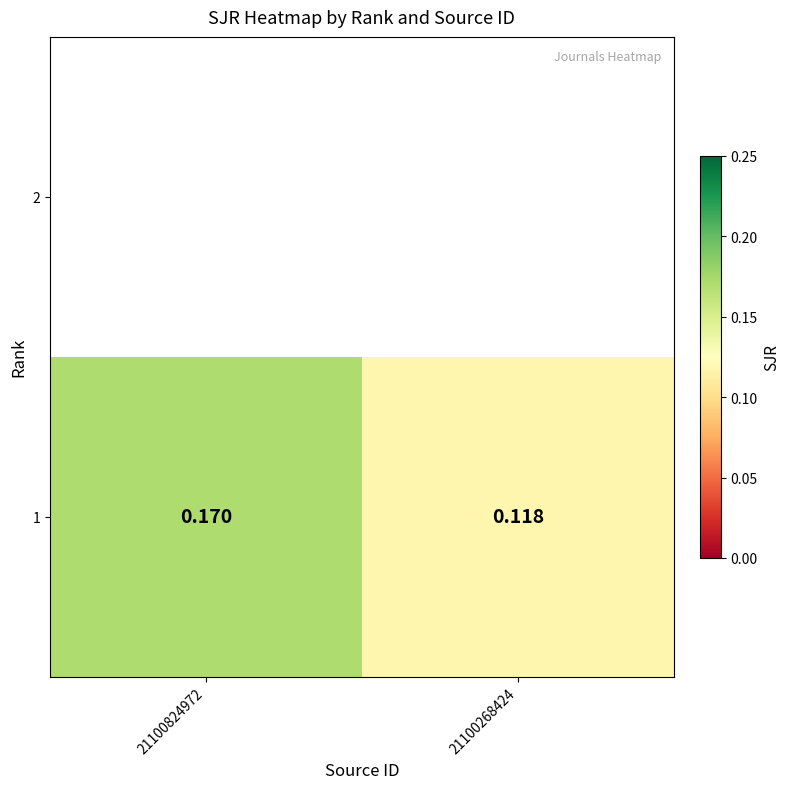

Rank the categories by value from lowest to highest.

21100268424, 21100824972